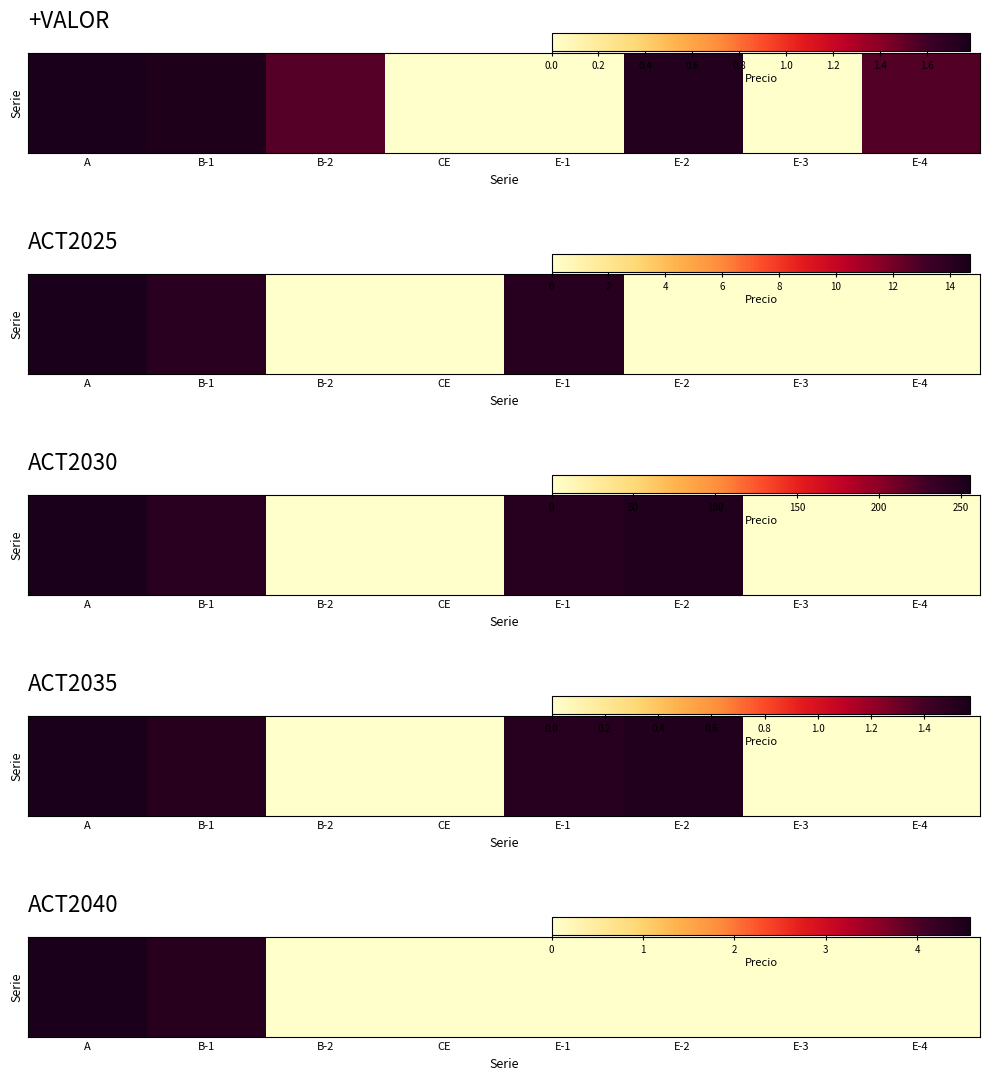

True or false: the data shows 0.0 at B-2.

True